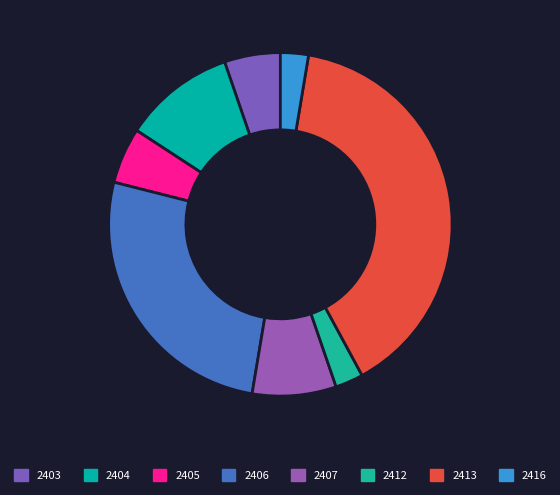

What is the largest slice in the pie chart?

2413